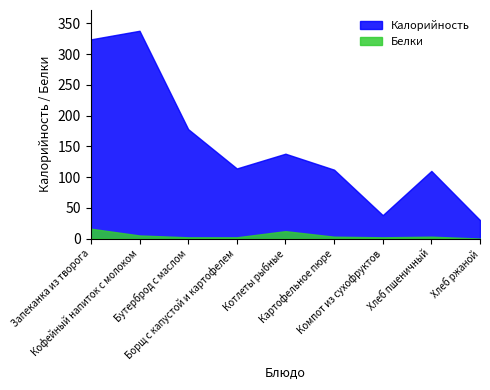

True or false: Белки has a value of 3 at Компот из сухофруктов.

False